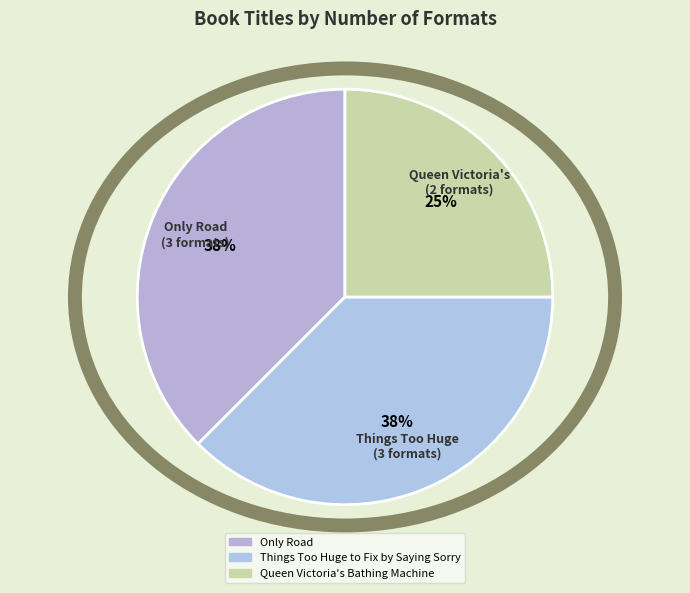

Combined, do Only Road and Things Too Huge to Fix by Saying Sorry account for over 50%?

Yes